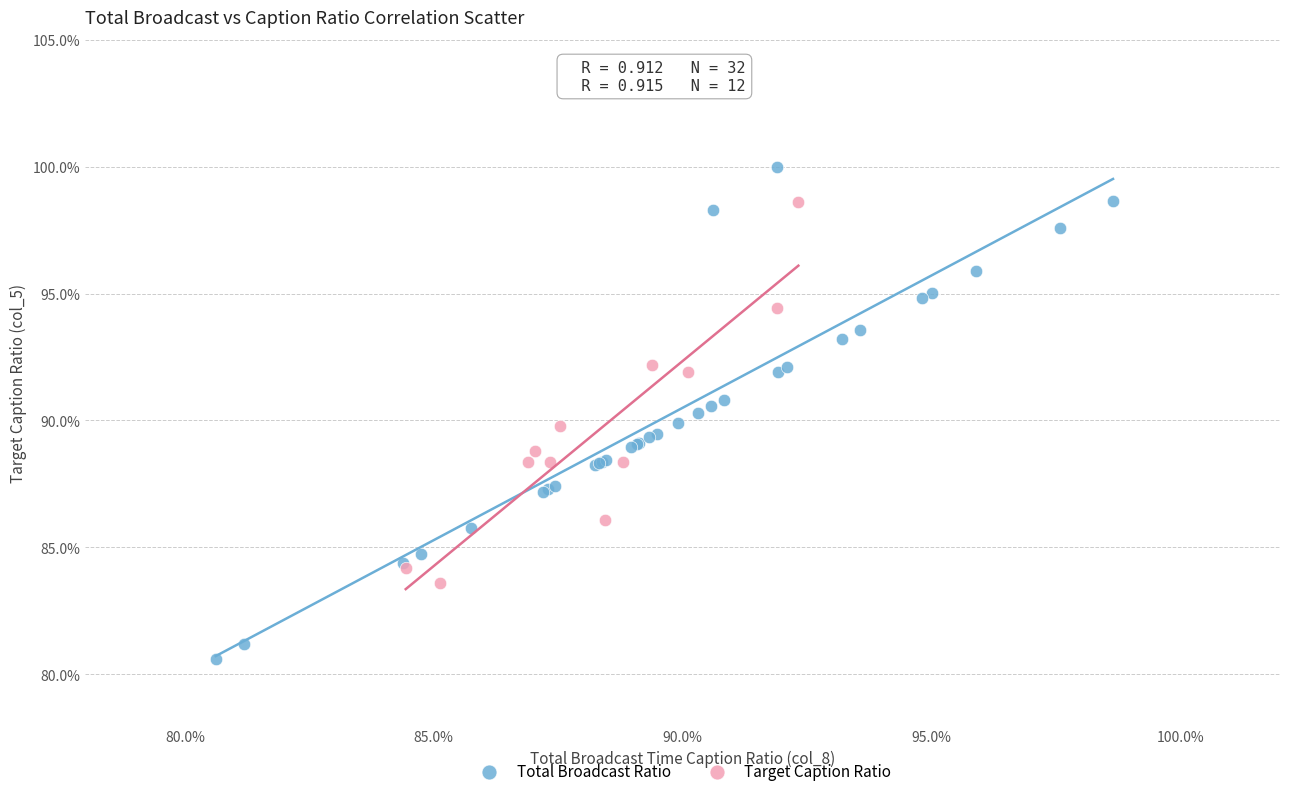

What are all the series names shown in the legend?

Total Broadcast Ratio, Target Caption Ratio